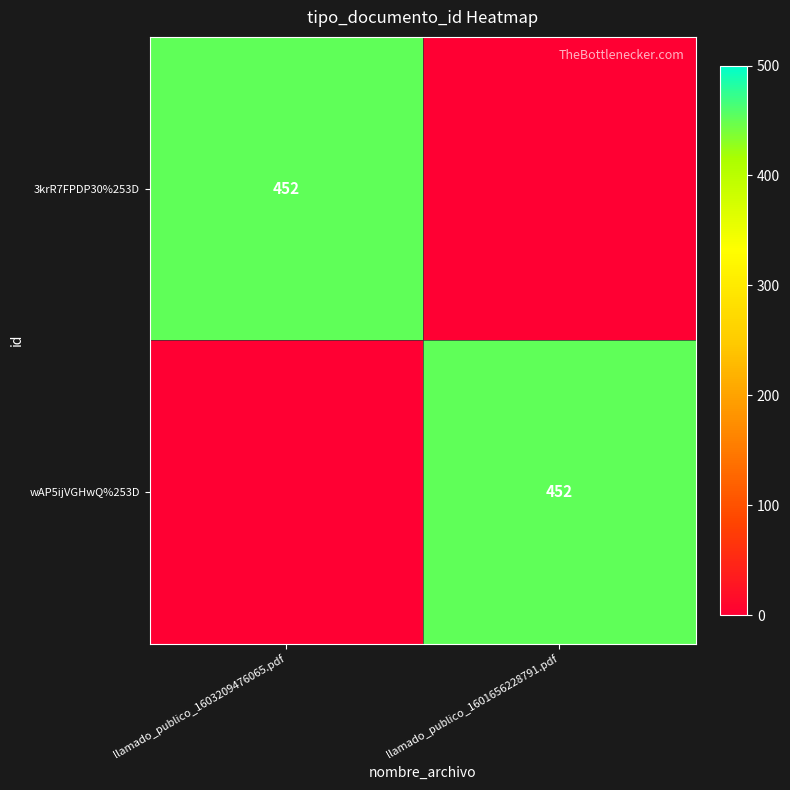

Is it true that wAP5ijVGHwQ%253D equals 452 at llamado_publico_1601656228791.pdf?

True